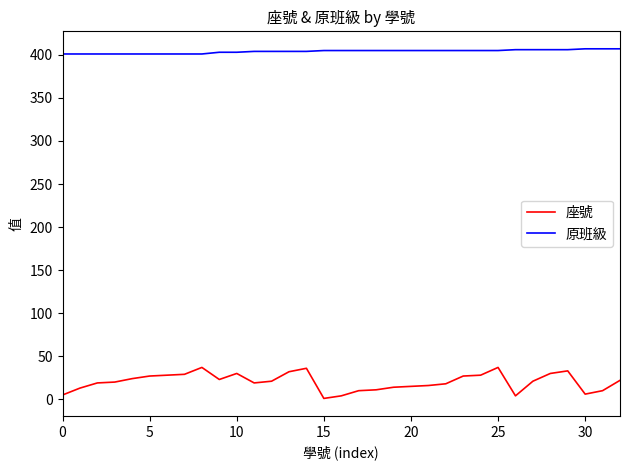

True or false: 原班級 and 座號 intersect in this chart.

False